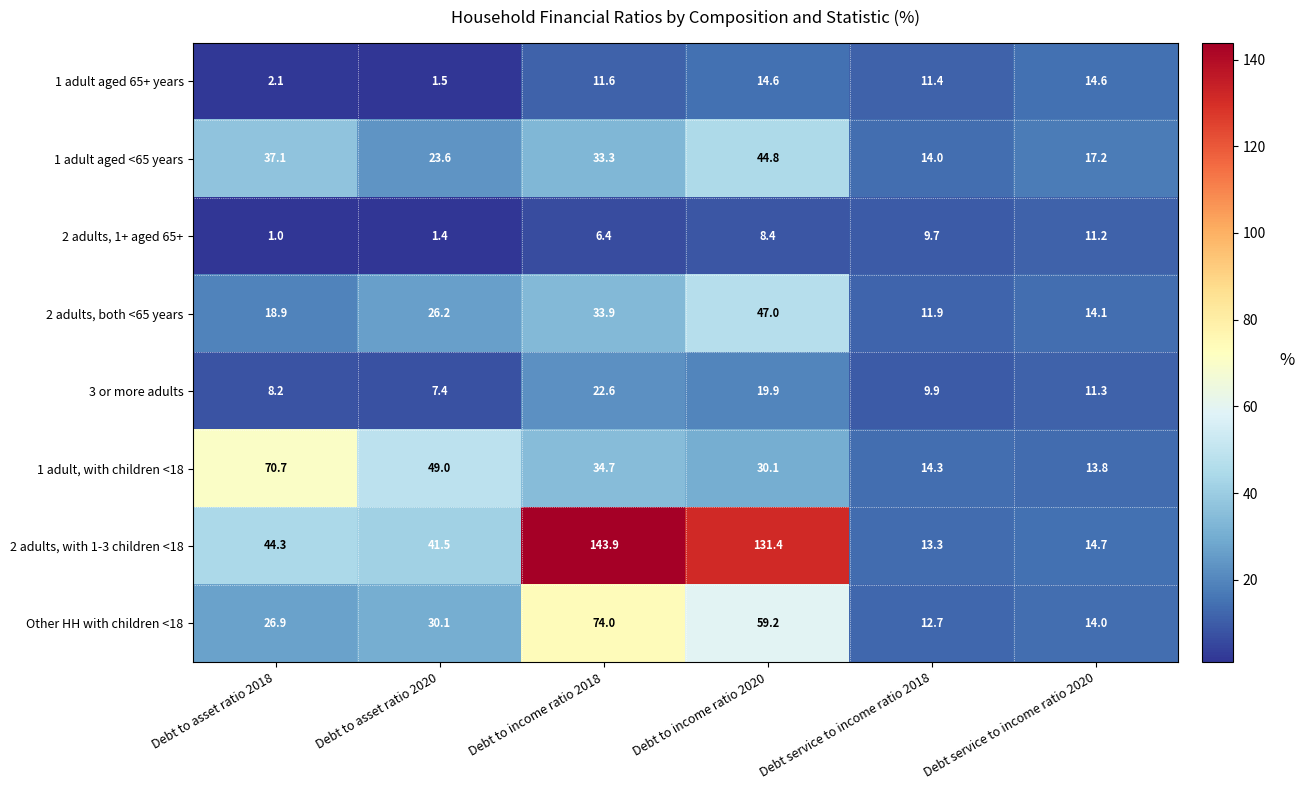

What is the sum of the 2 adults, 1+ aged 65+ values at Debt to asset ratio 2020 and Debt service to income ratio 2020?

12.6